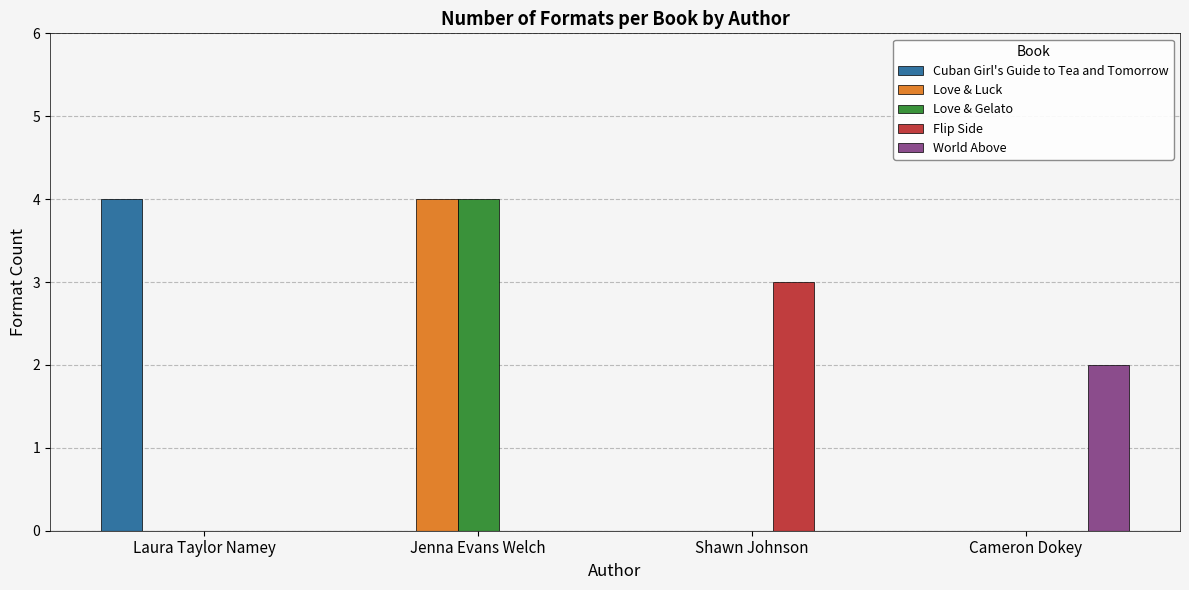

The Love & Gelato series shows 5 at Jenna Evans Welch. True or false?

False